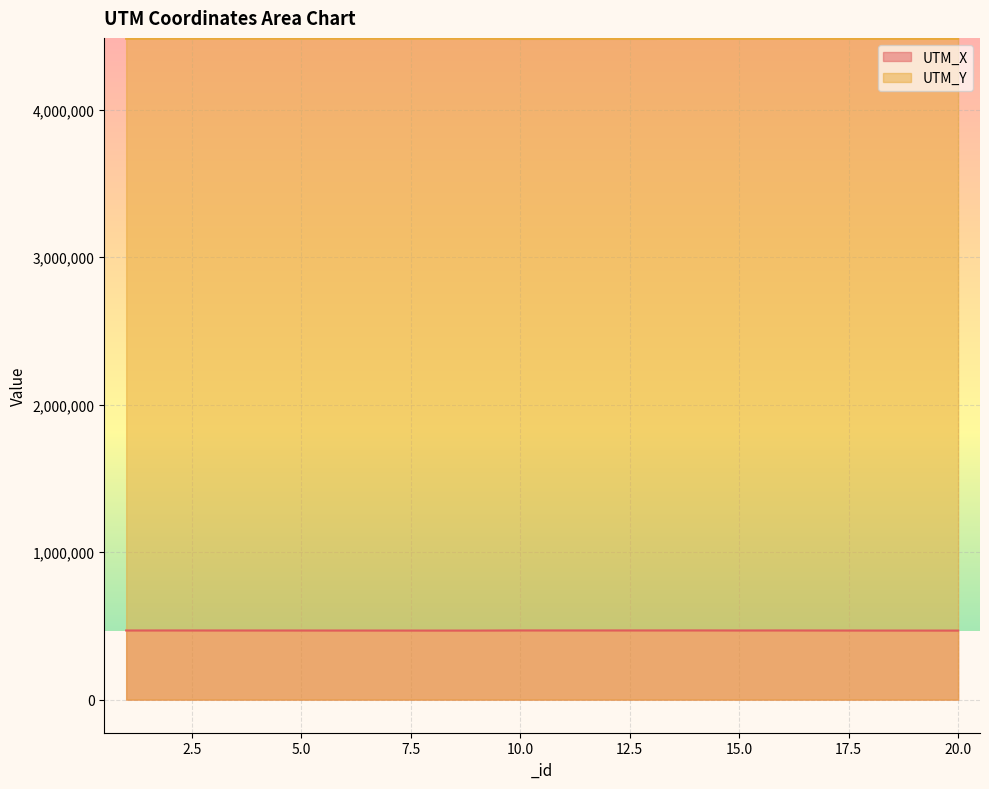

How many interior local peaks does the UTM_X series have?

5